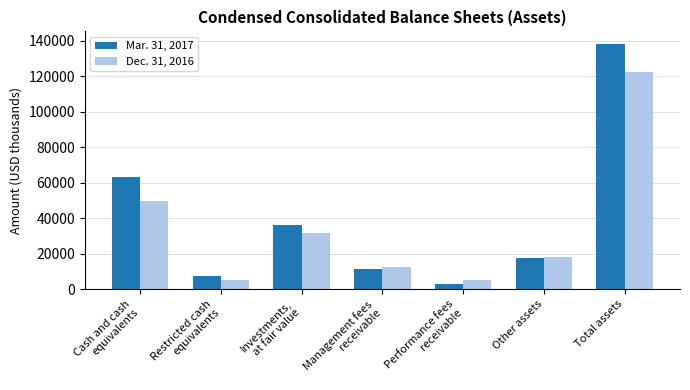

Which label corresponds to the largest value in the chart?

Total assets